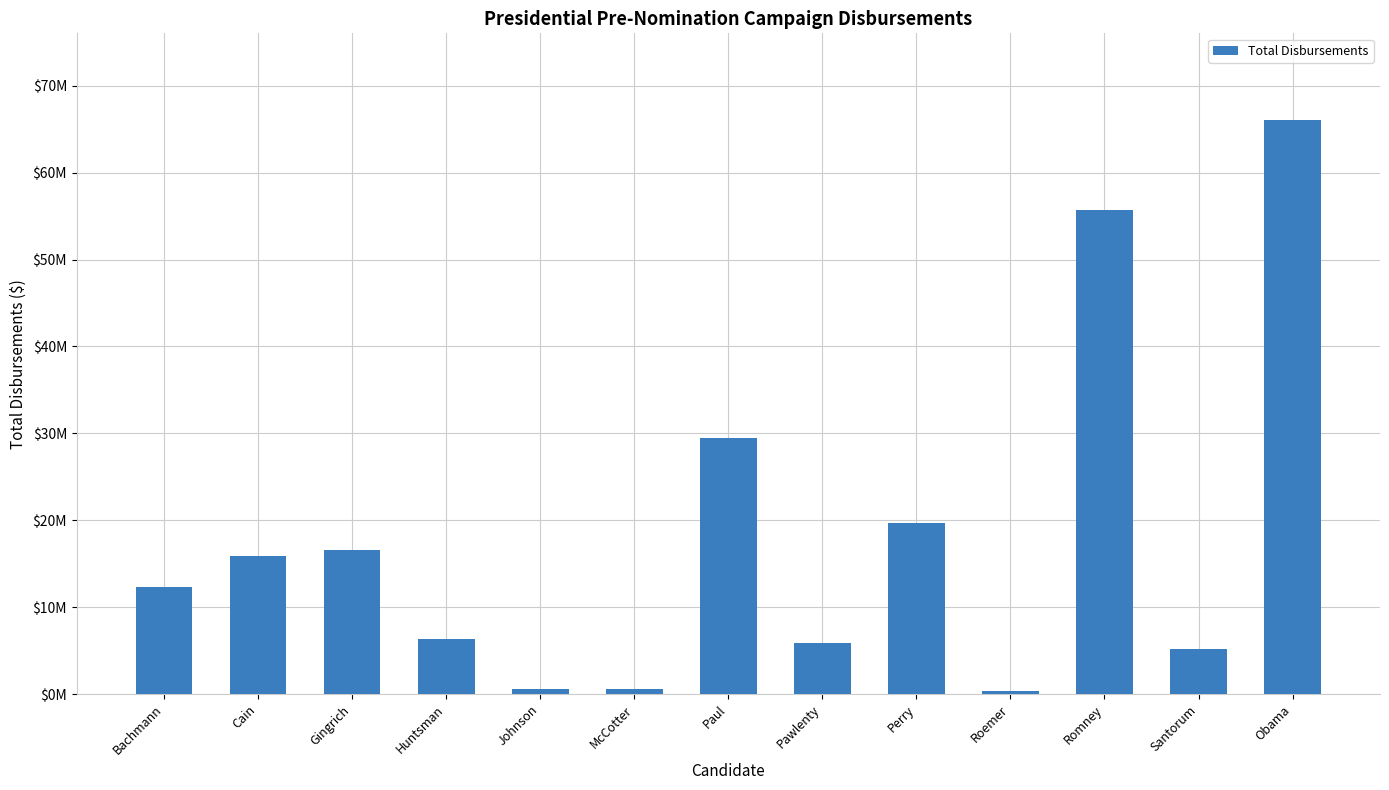

What is the label of the 8th bar from the right?

McCotter